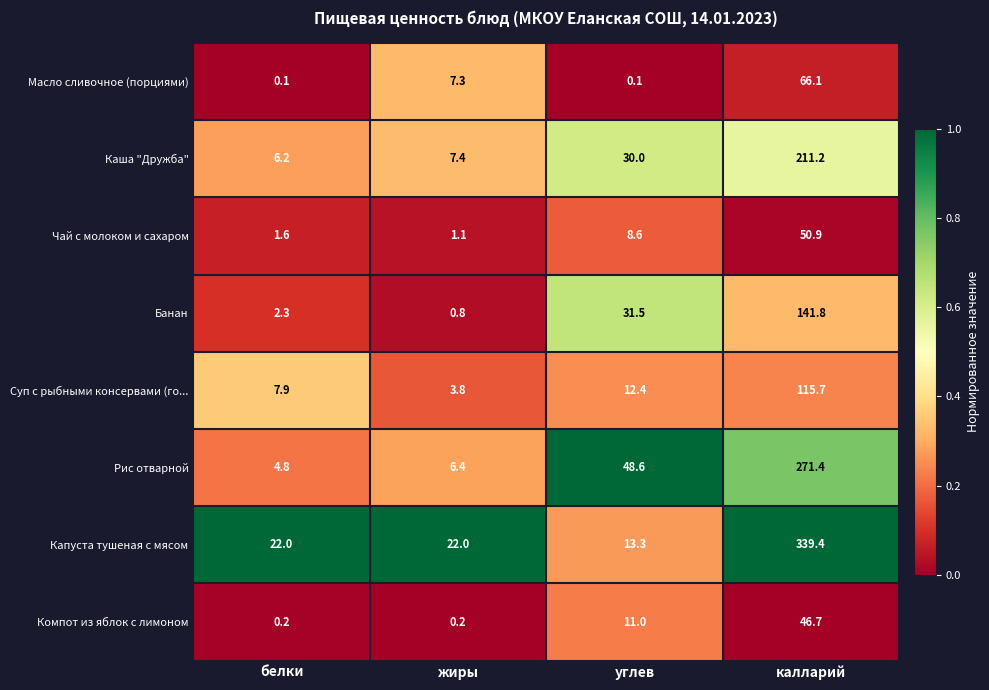

What is the difference between the maximum and minimum values in the Чай с молоком и сахаром series?

49.8